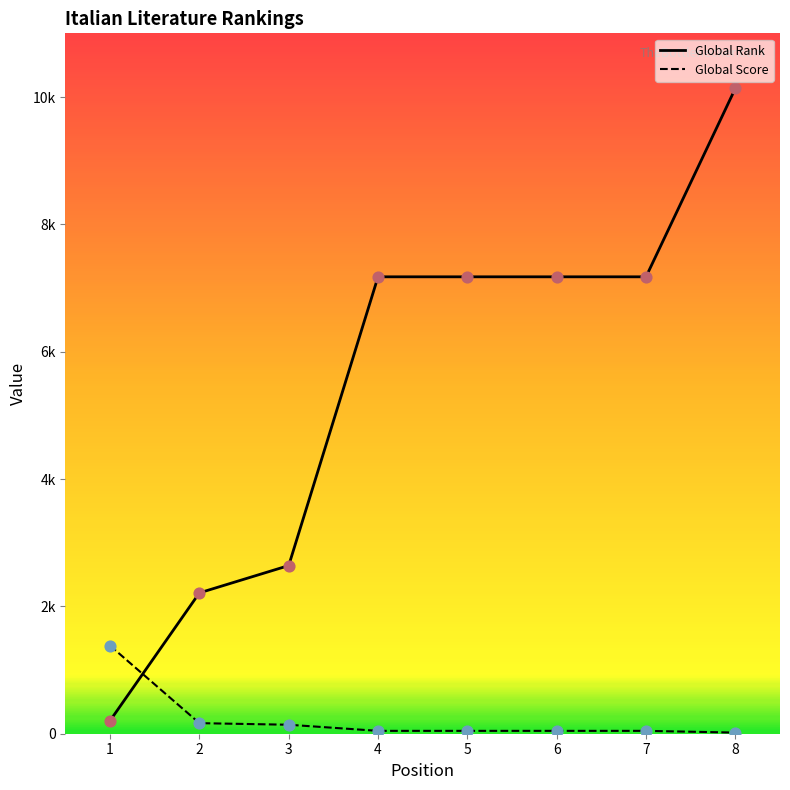

At which category is the sum across all series the highest?

8